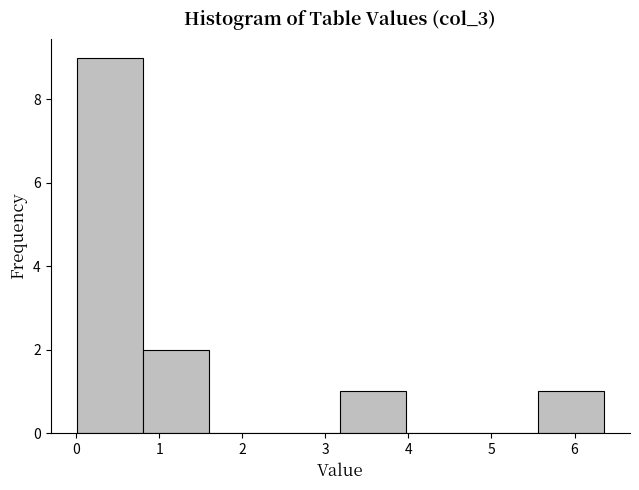

Reading left to right, transcribe this chart: for each bar, give the range it covers on the x-axis and its height. Neither the bar edges nor the heights are printed on the chart, so give them approximately, as read against the axes.

0.0 to 0.8: 9
0.8 to 1.6: 2
1.6 to 2.4: 0
2.4 to 3.2: 0
3.2 to 4.0: 1
4.0 to 4.8: 0
4.8 to 5.6: 0
5.6 to 6.4: 1